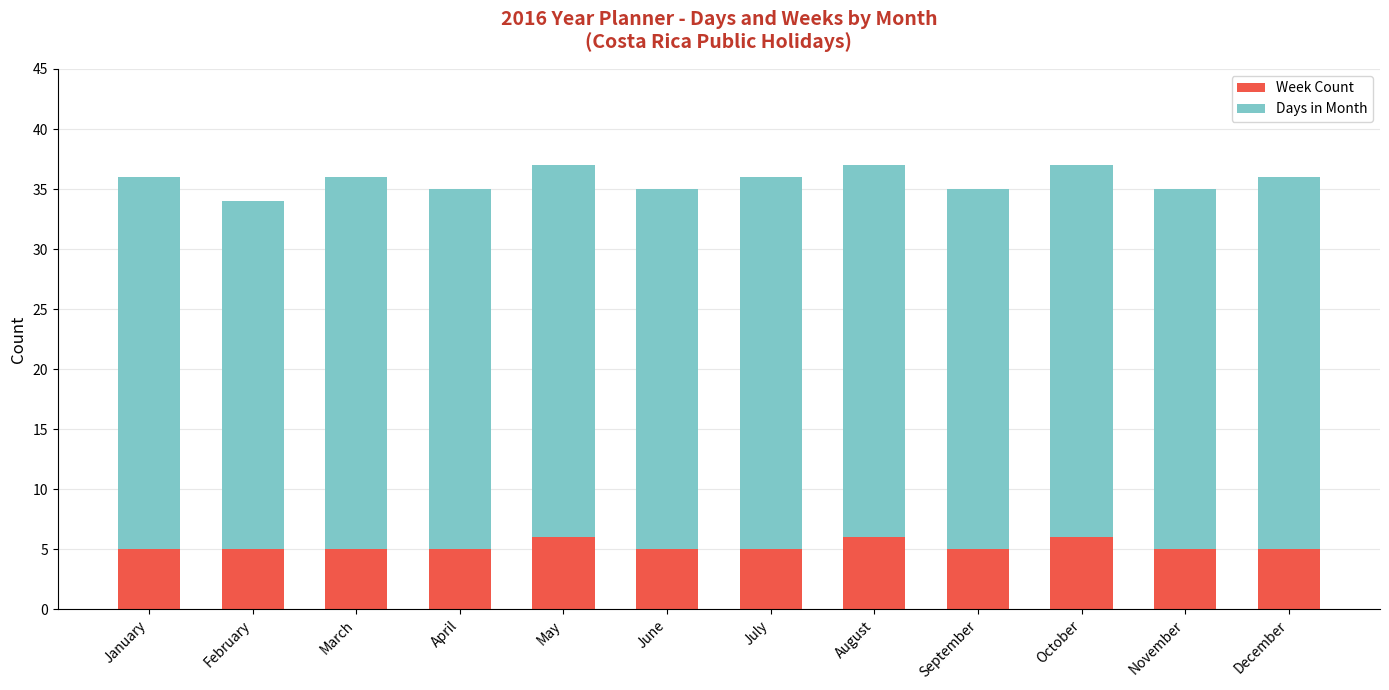

What is the total value across all series at December?

36